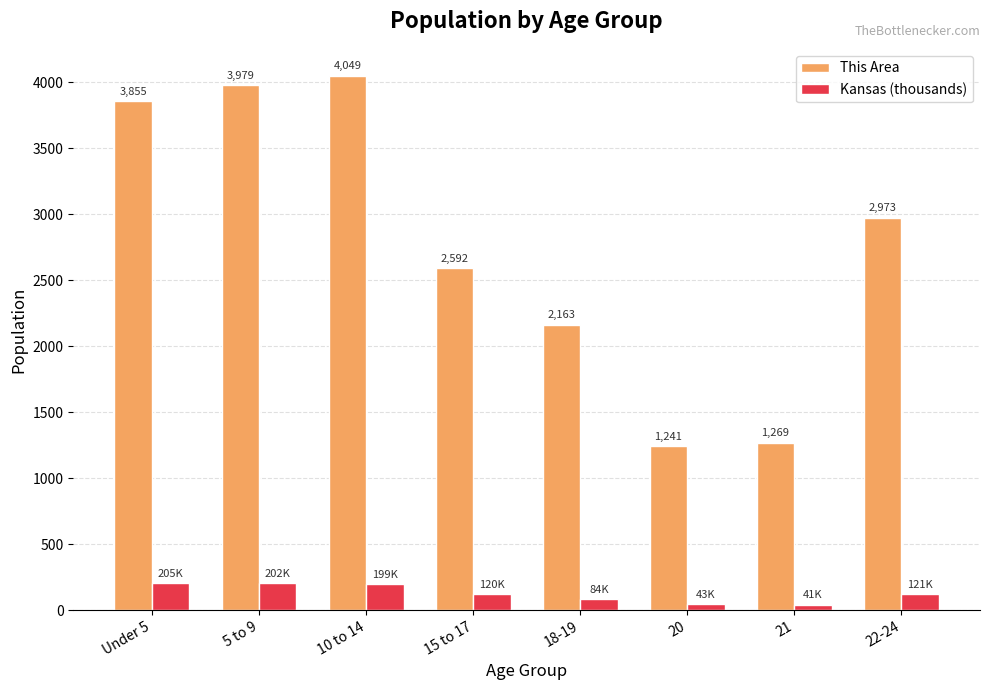

At 18-19, list the series in order from largest to smallest.

This Area, Kansas (thousands)